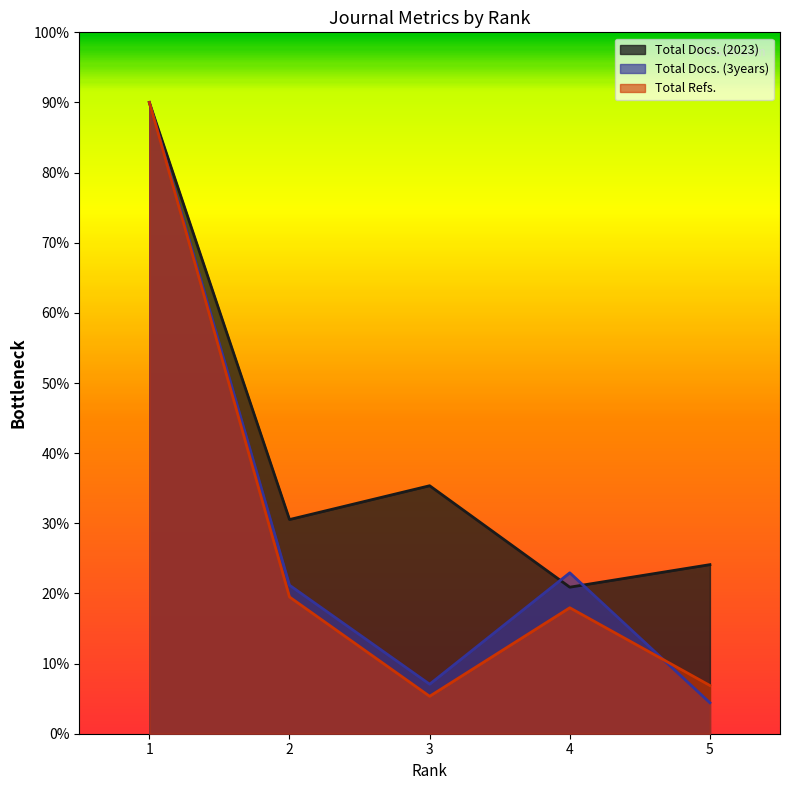

Between 4 and 2, which series saw the biggest shift?

Total Docs. (2023)